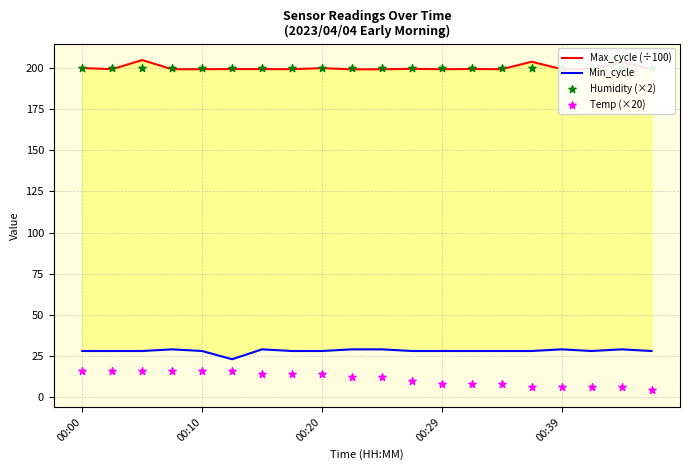

Which series has the widest spread of Y values?

Temp (×20)